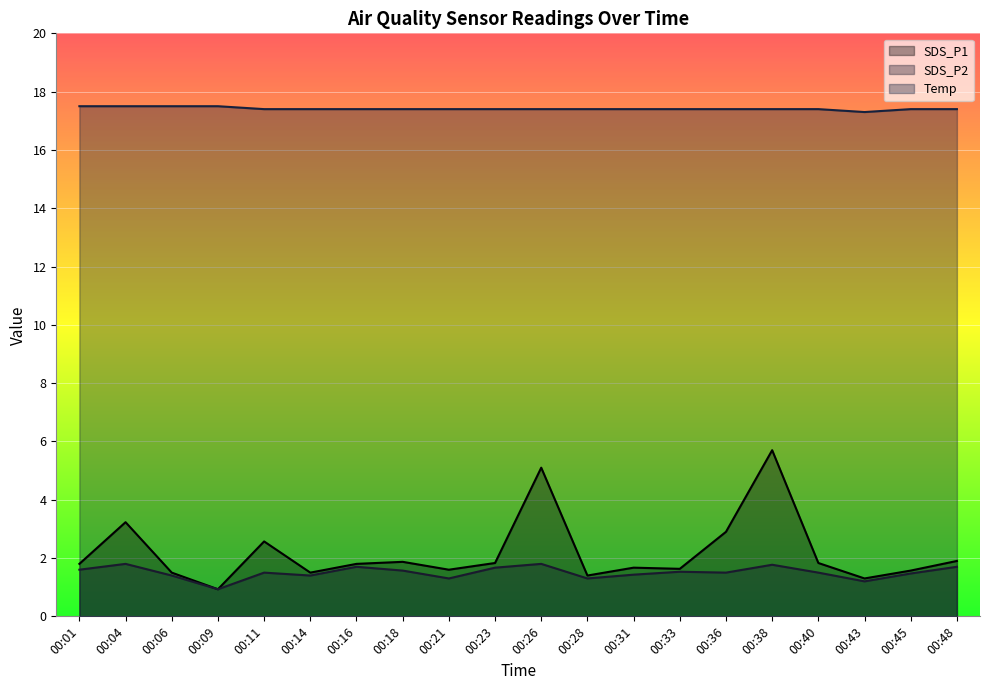

True or false: SDS_P2 and SDS_P1 intersect in this chart.

False